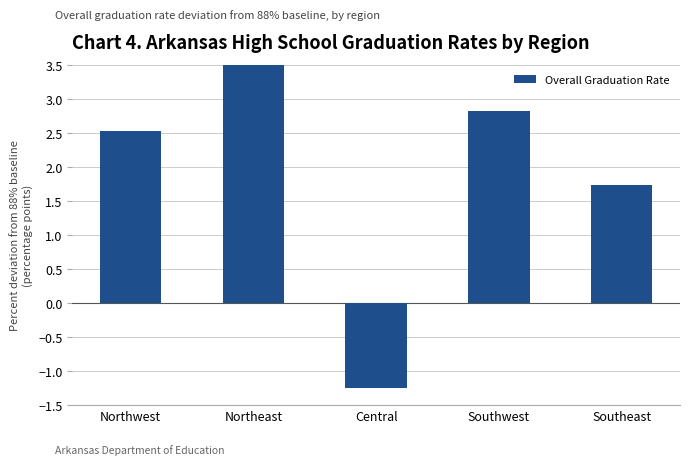

At which label does the data first exceed 2?

Northwest